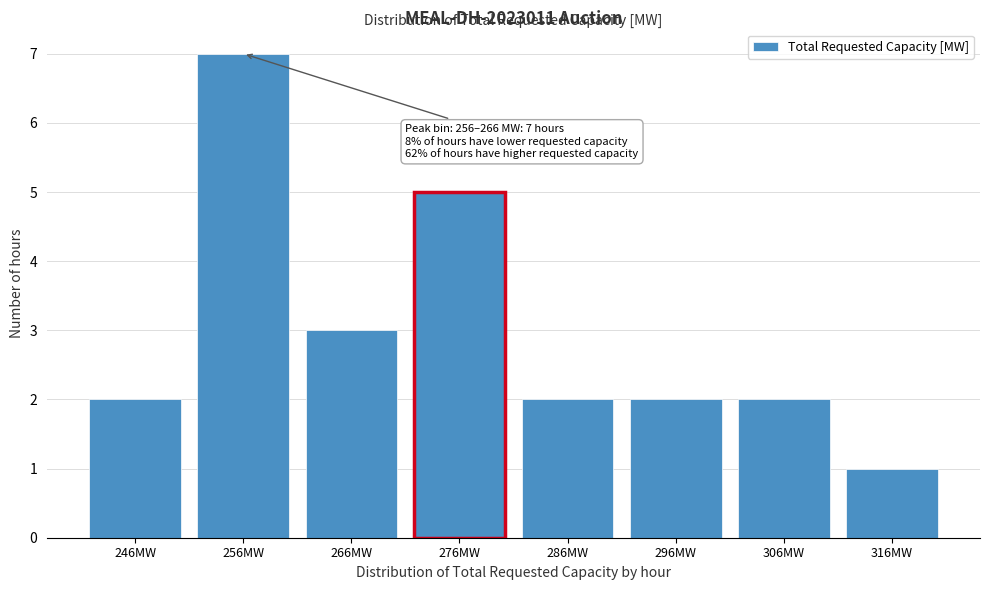

Reading right to left, list all the values displayed in this chart.

316MW=1	306MW=2	296MW=2	286MW=2	276MW=5	266MW=3	256MW=7	246MW=2